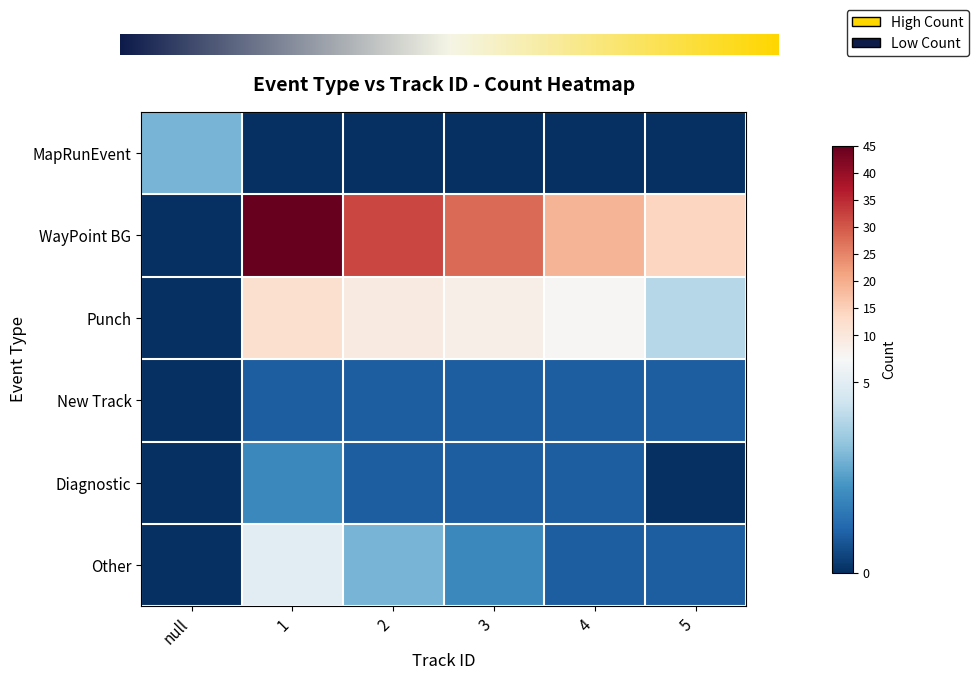

Which has a higher value, 2 or 4?

2